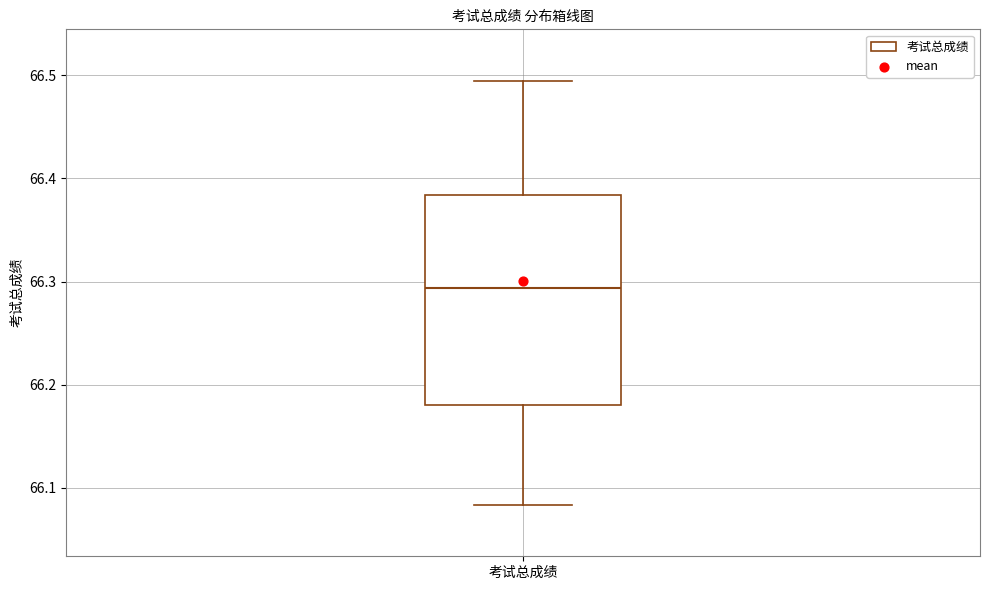

Transcribe this box plot: give where the median line is, the range the box spans, and where the two whiskers end, as read against the y-axis. The values are not printed on the chart, so give them approximately, as read against the axis.

median 66.29, box 66.18 to 66.38, whiskers 66.08 to 66.49